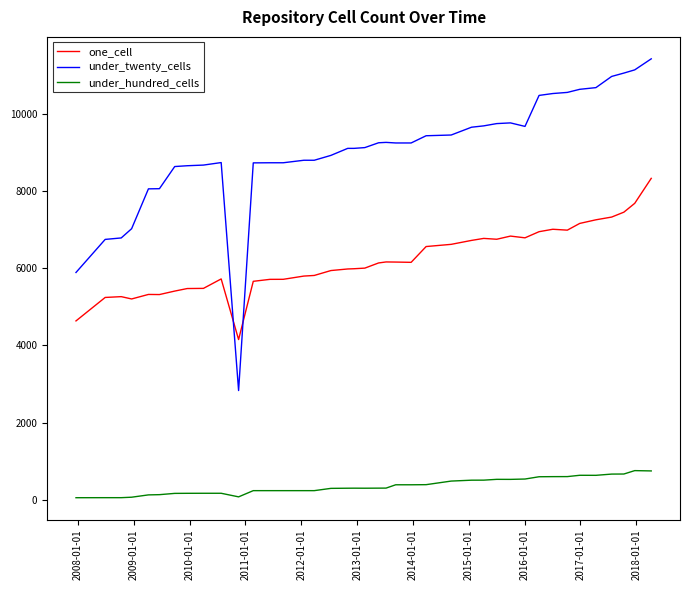

True or false: one_cell and under_hundred_cells cross at least once.

False